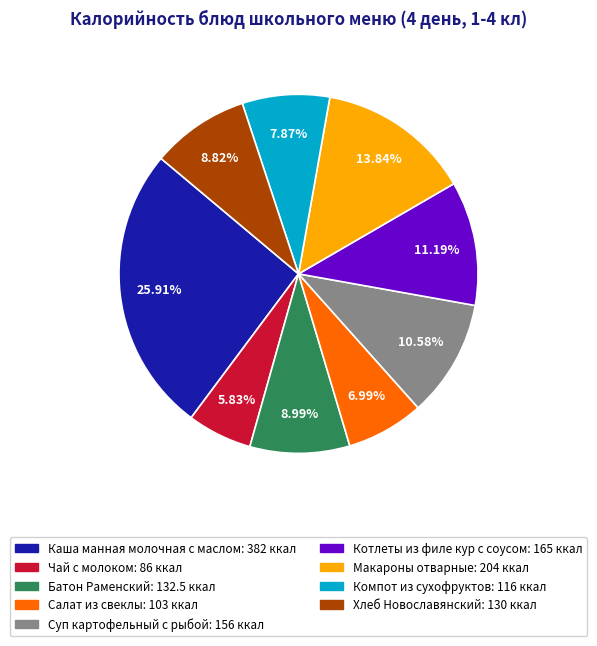

True or false: Макароны отварные accounts for 14% of the total.

True